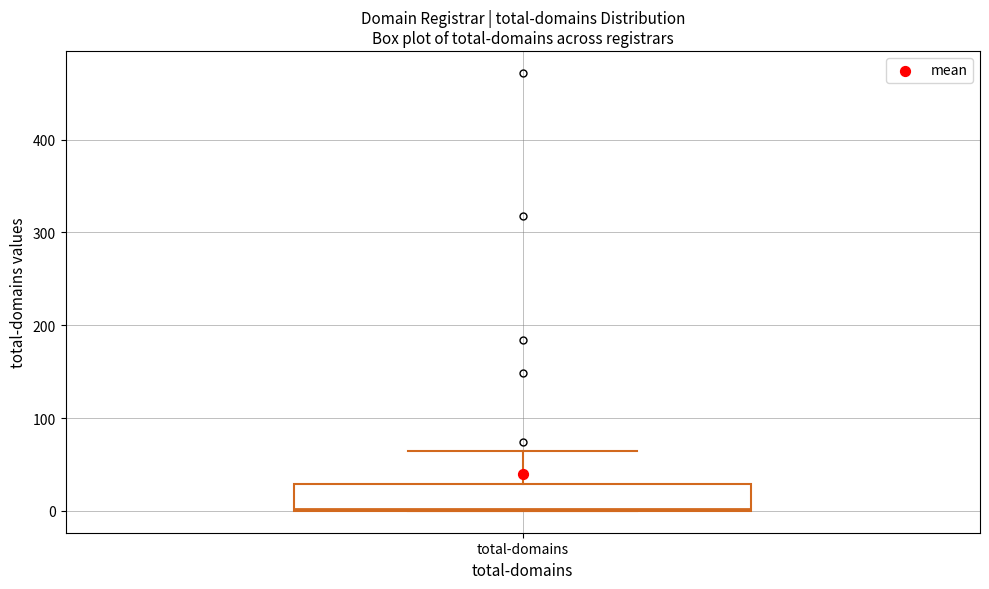

Transcribe this box plot: give where the median line is, the range the box spans, and where the two whiskers end, as read against the y-axis. The values are not printed on the chart, so give them approximately, as read against the axis.

median 0, box 0 to 30, whiskers 0 to 70